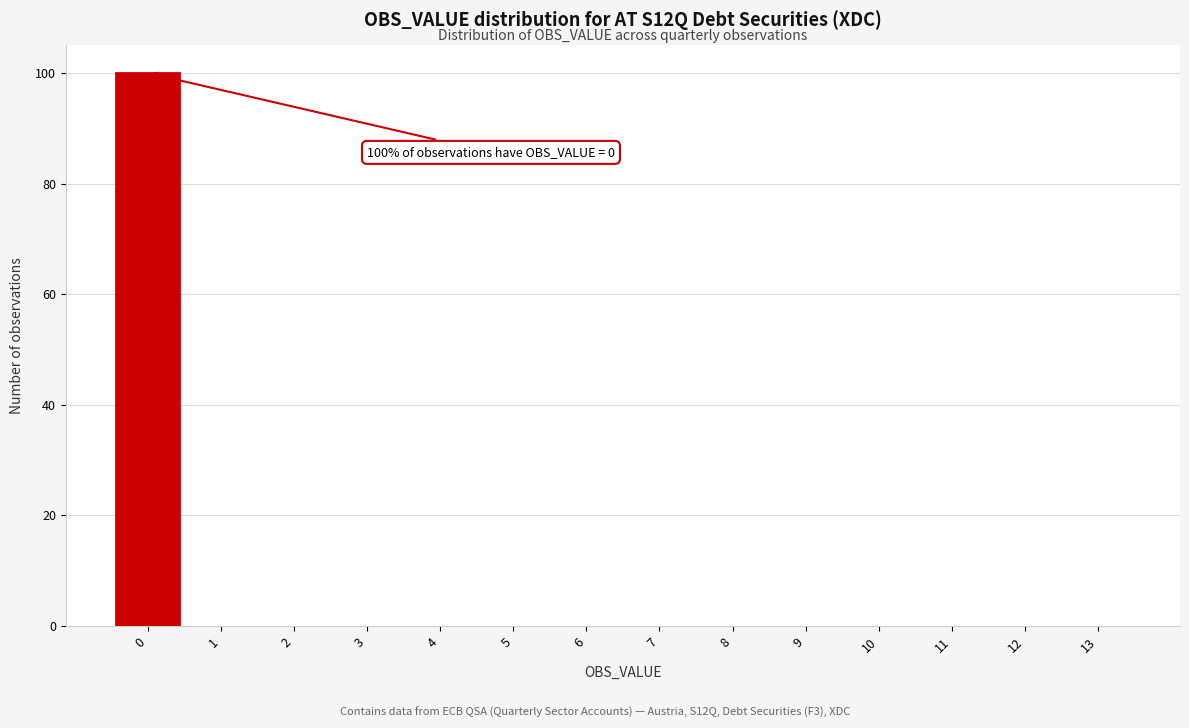

Which range on the x-axis has the tallest bar?

-0.5 to 0.5